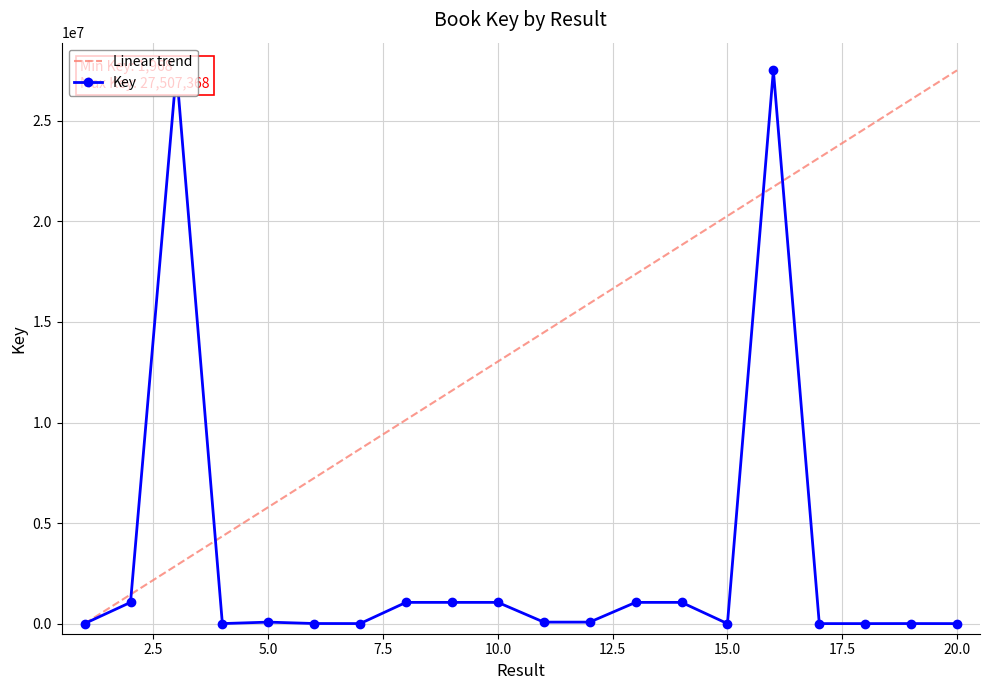

Reading left to right, transcribe all the data shown in this chart.

4609	1058515	27507015	4088	76992	7363	4400	1058517	1058513	1058511	76958	76960	1058504	1058507	1968	27507368	3083	2359	5022	2610